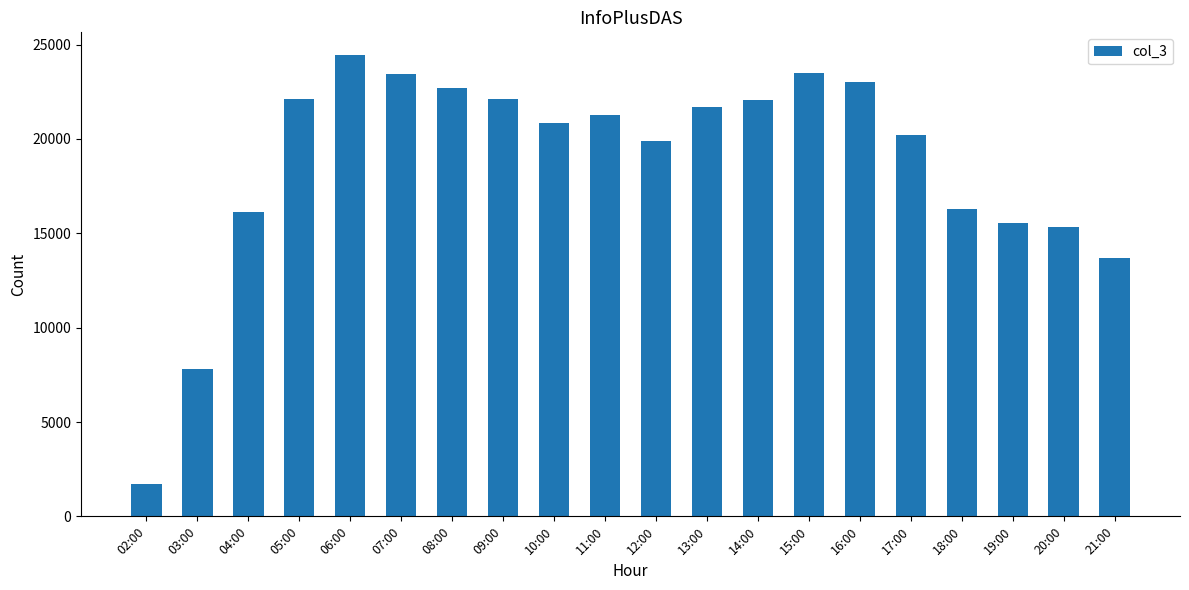

What is the difference between the maximum and minimum values?

22693